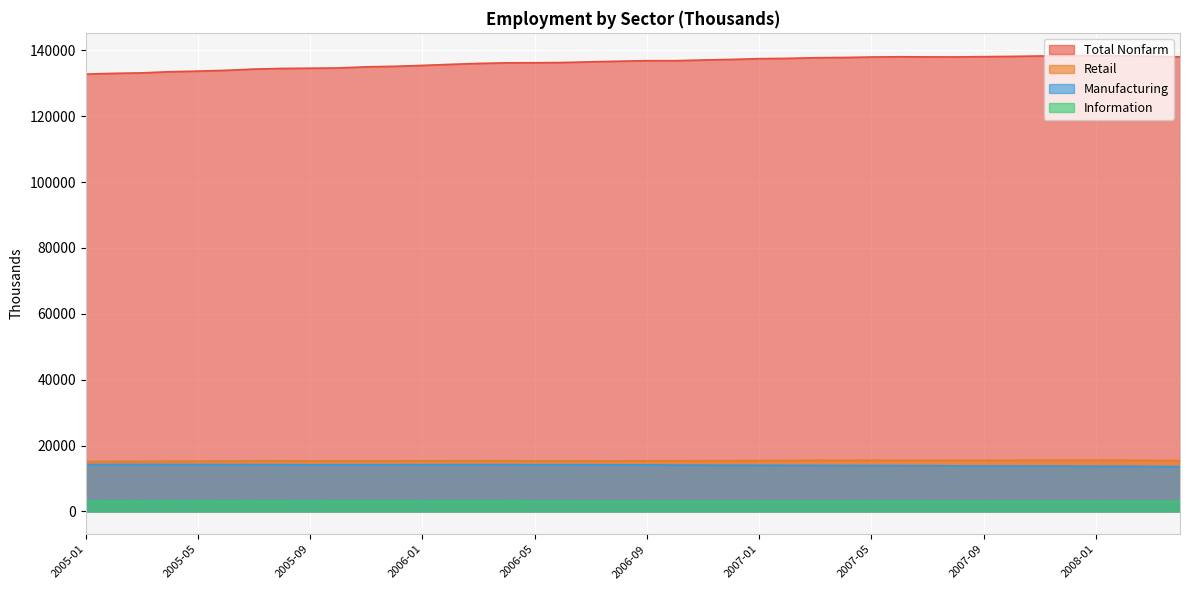

What is the label of the 9th point from the left?

2005-09